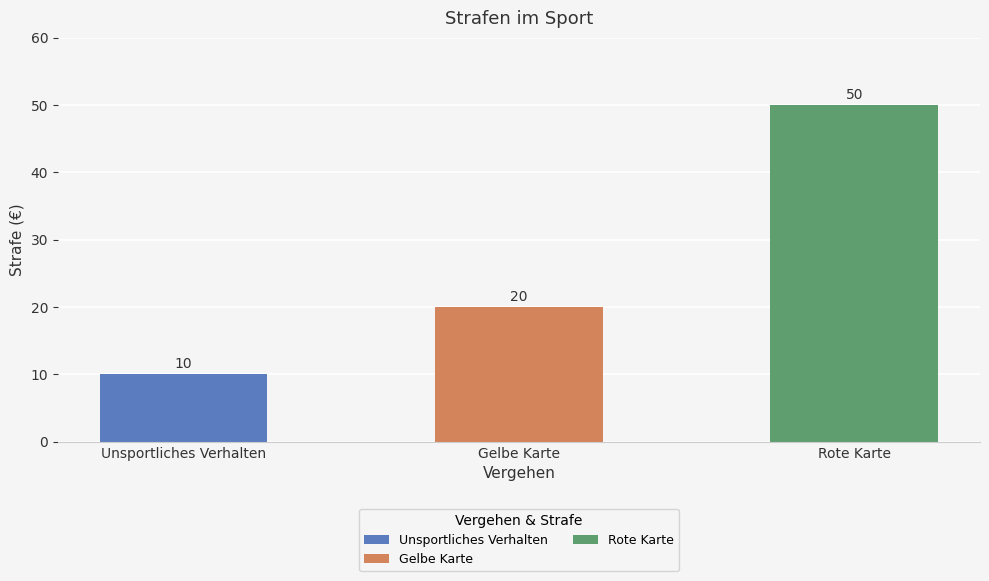

The chart shows a value of 7 at Gelbe Karte. True or false?

False